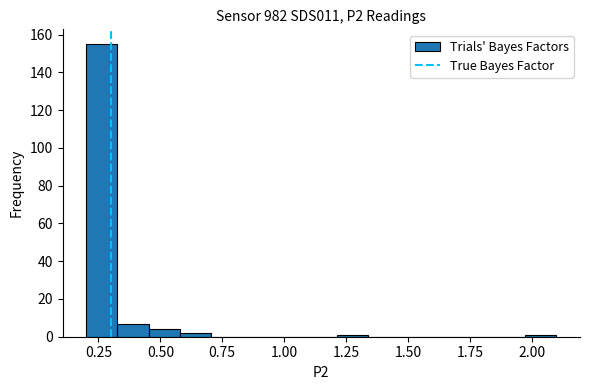

Read against the x-axis, roughly where is the centre of the tallest bar?

0.25